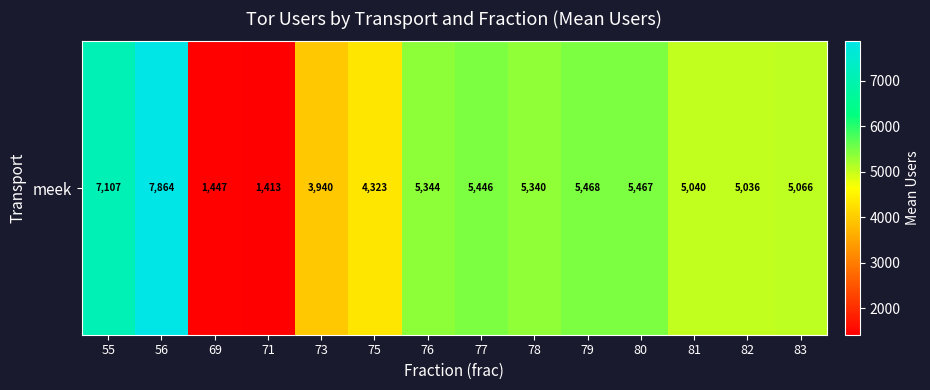

The value at 81 is 6921.3. True or false?

False